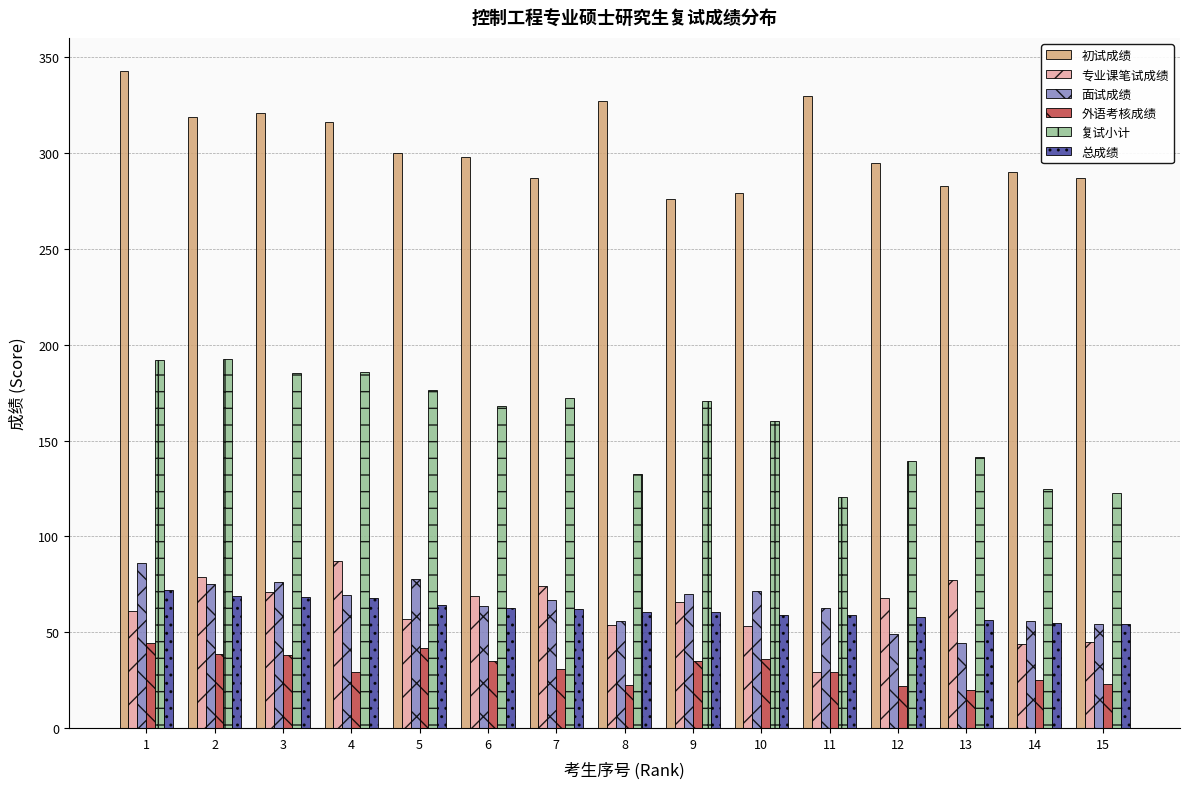

Where is 复试小计 nearest to the value 156?

10